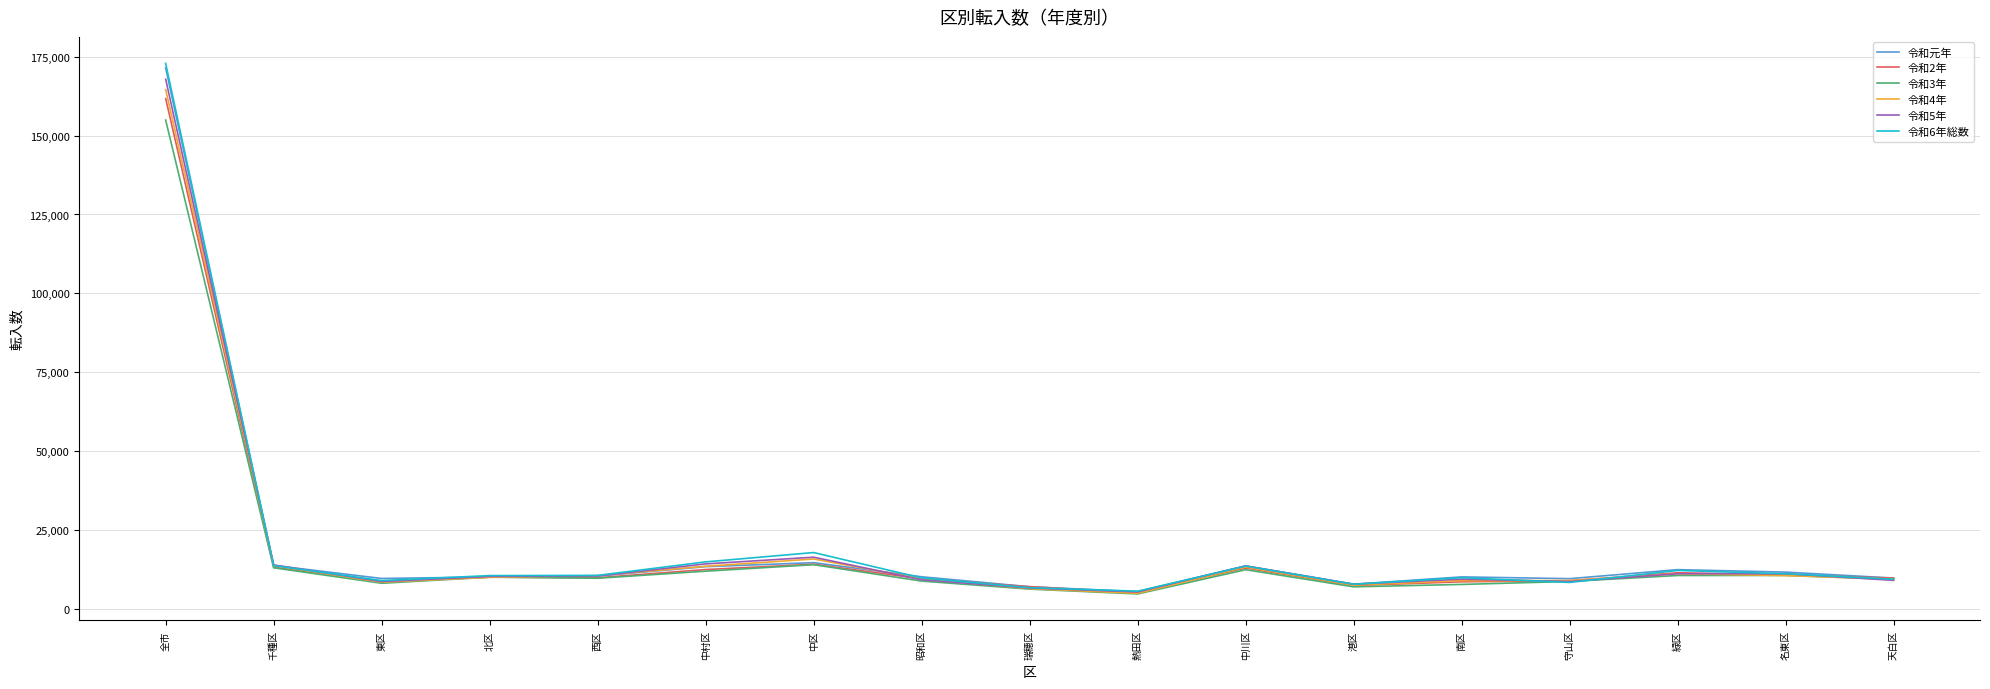

At which category is the sum across all series the highest?

全市